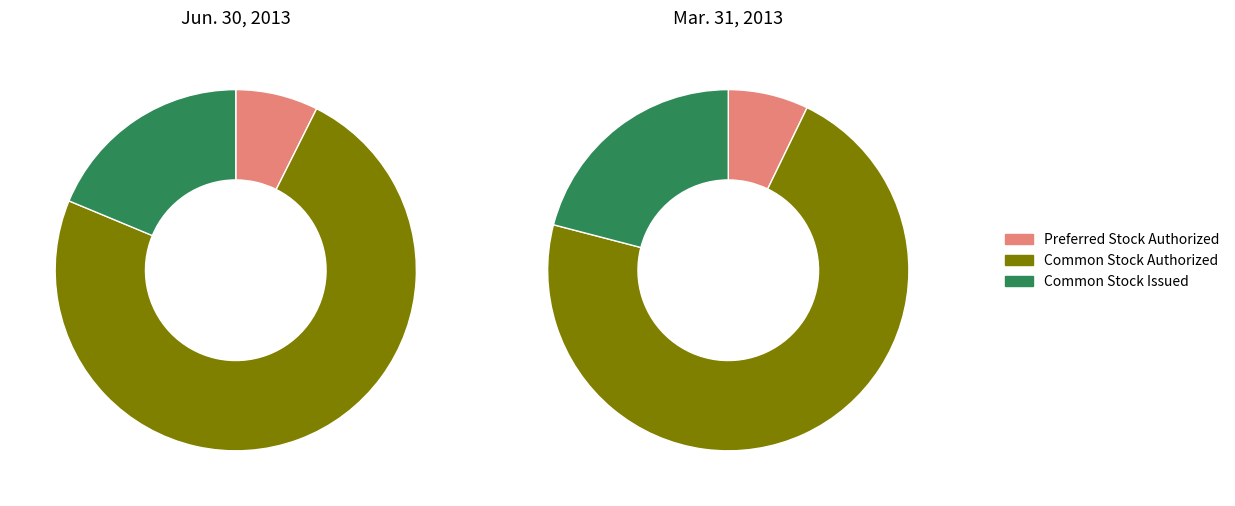

True or false: Common Stock Authorized accounts for 59% of the total.

False